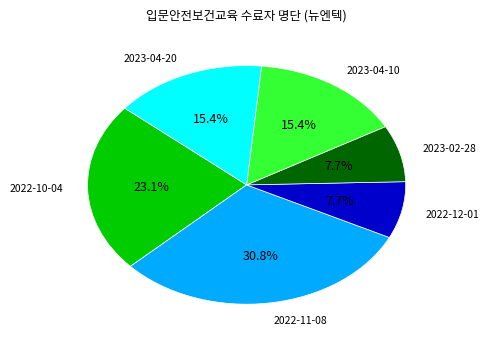

Is there any slice that represents more than half of the pie?

No